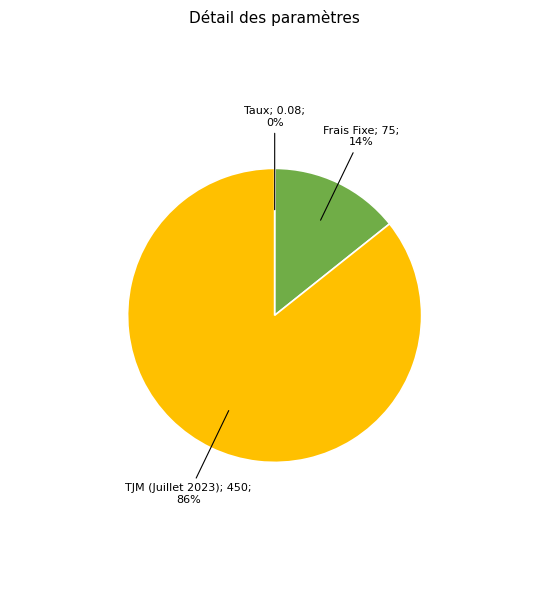

To the nearest percent, what is the difference between the largest and smallest slice percentages?

86%